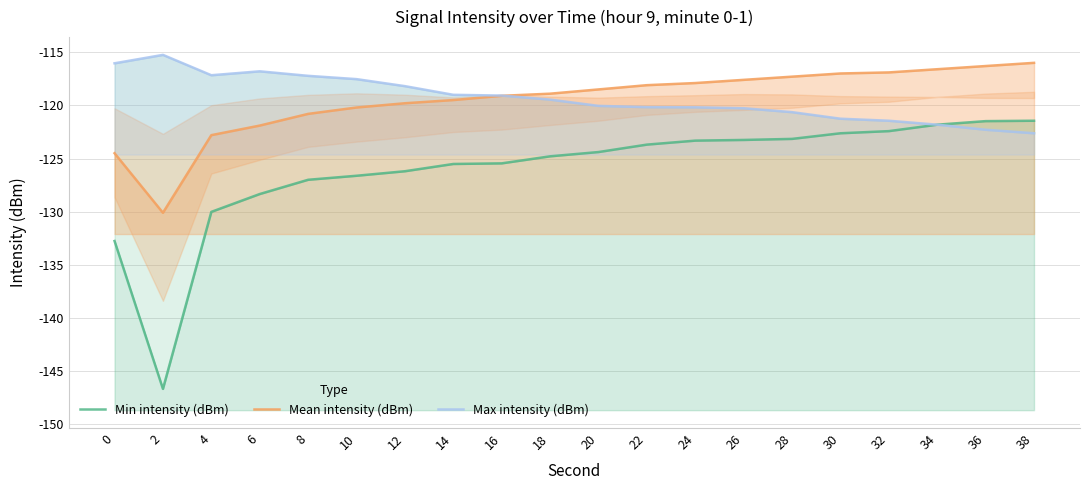

True or false: Max intensity (dBm) and Min intensity (dBm) intersect in this chart.

False